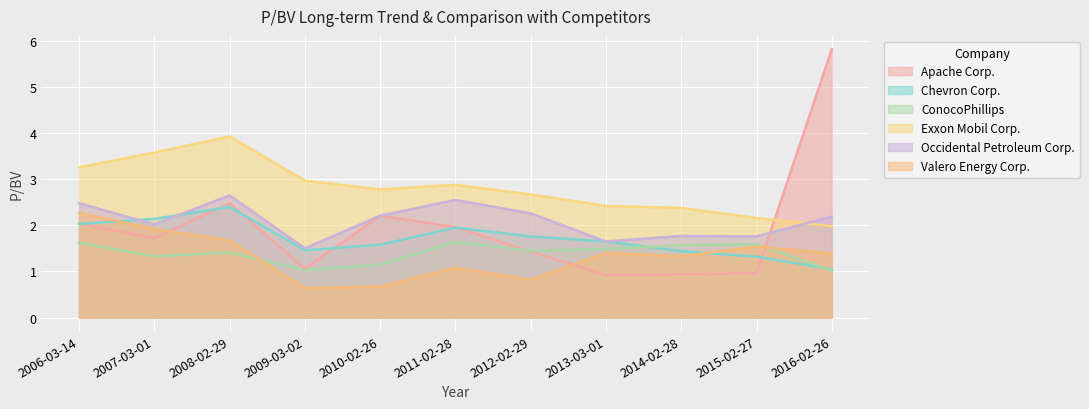

Which series changed the most between 2010-02-26 and 2012-02-29?

Apache Corp.